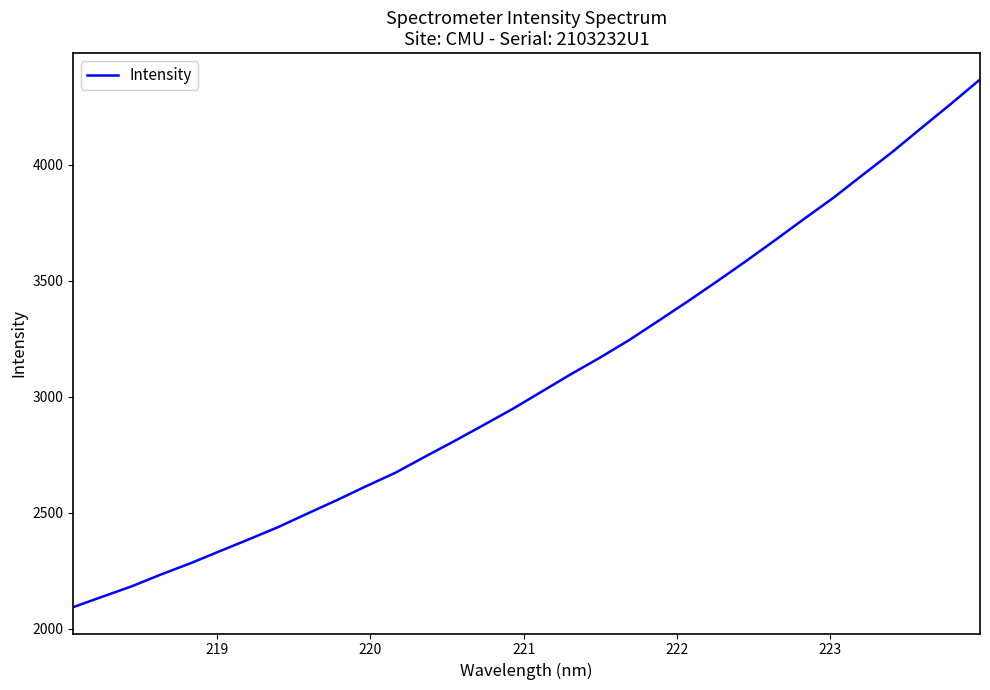

What is the smallest value displayed?

2093.4